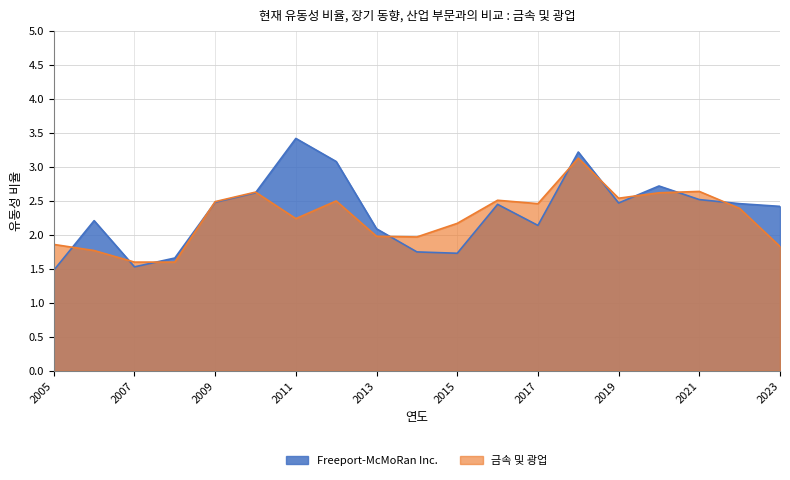

In Freeport-McMoRan Inc., how many points are lower than both neighbors (excluding endpoints)?

4